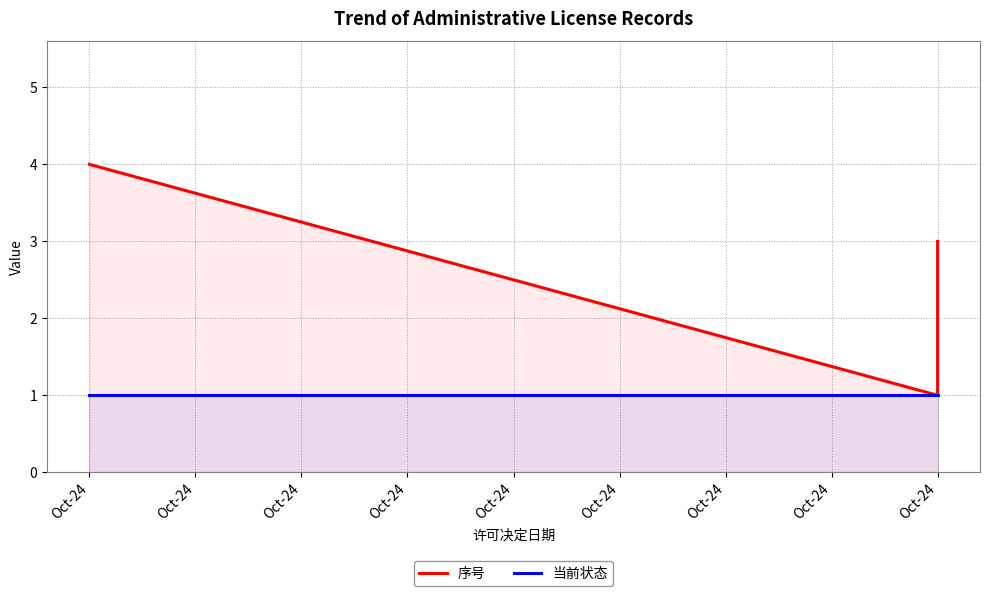

How many data points in 序号 are less than 3?

2